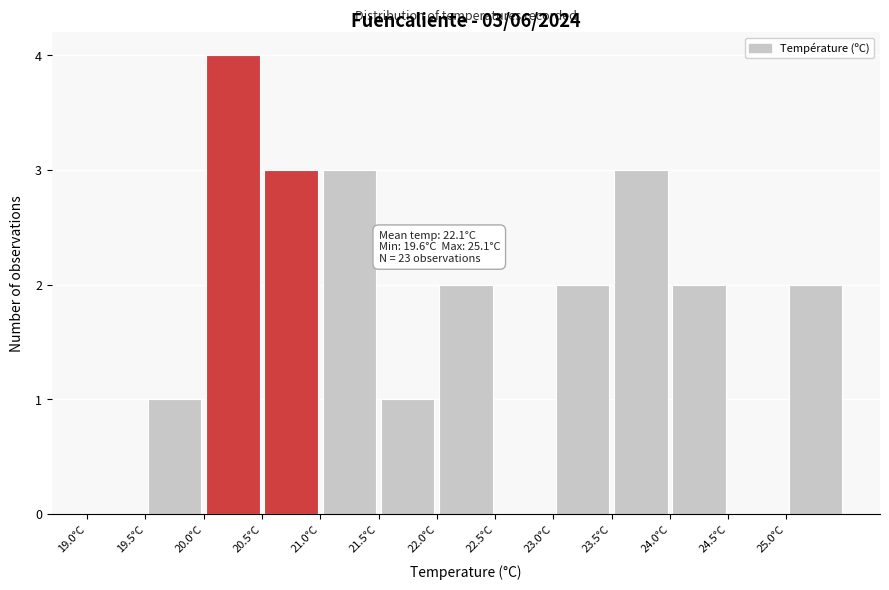

Over which range of the x-axis is the bar tallest?

20.0 to 20.5